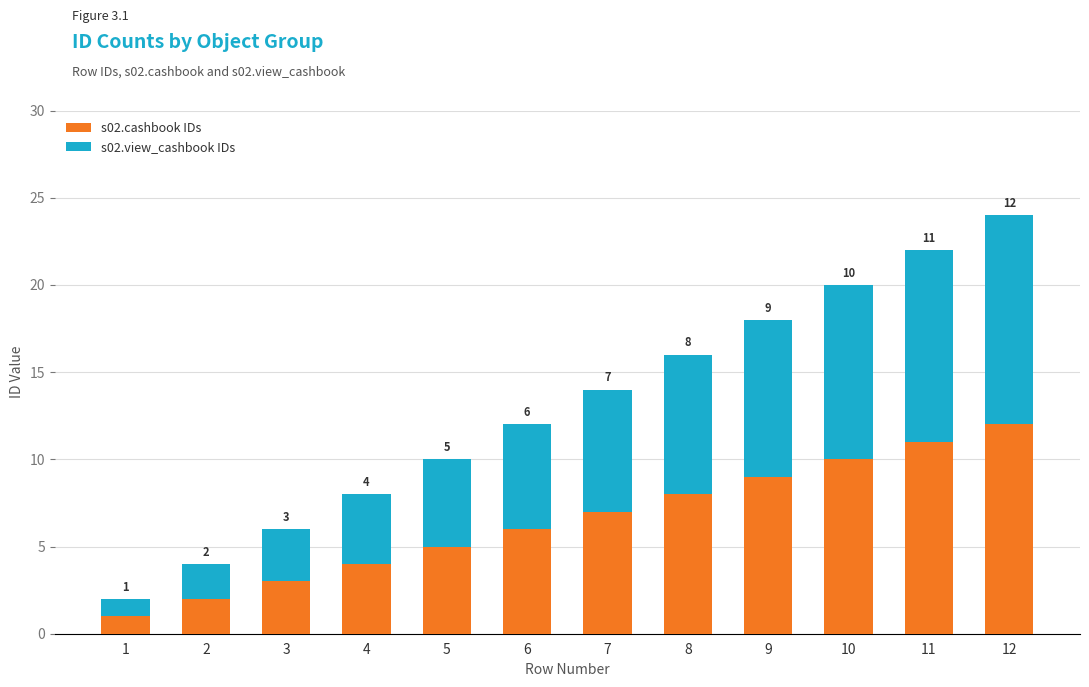

At which label is s02.cashbook IDs closest to 6?

6